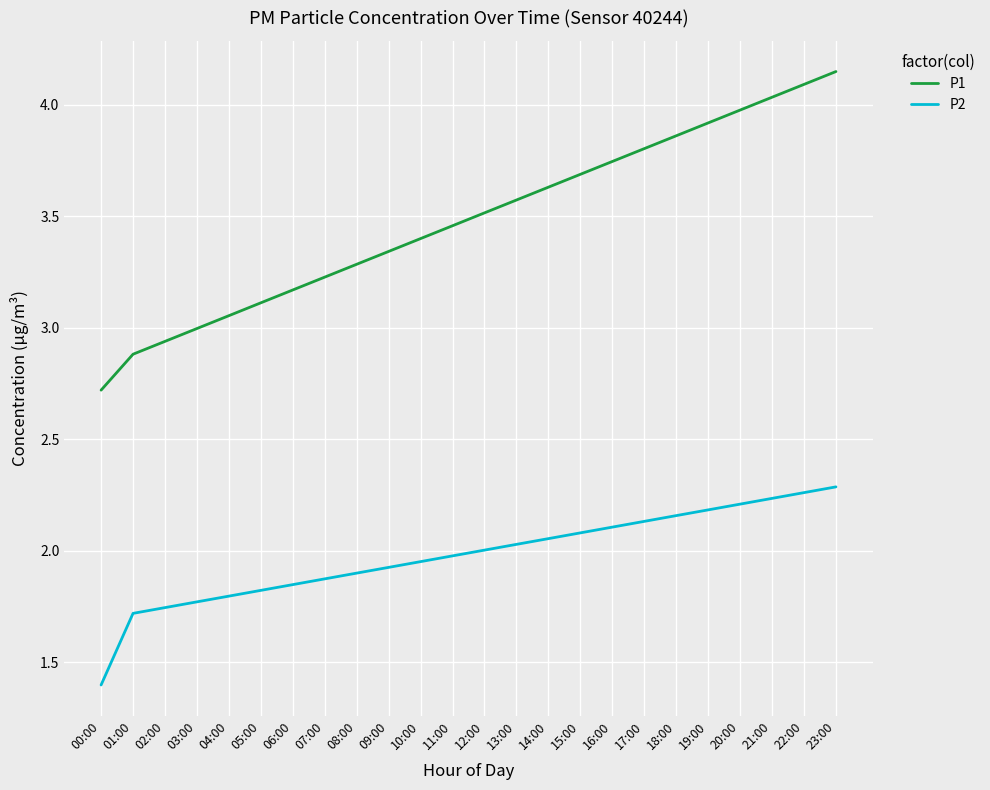

Rank the series by their average value, from highest to lowest.

P1, P2